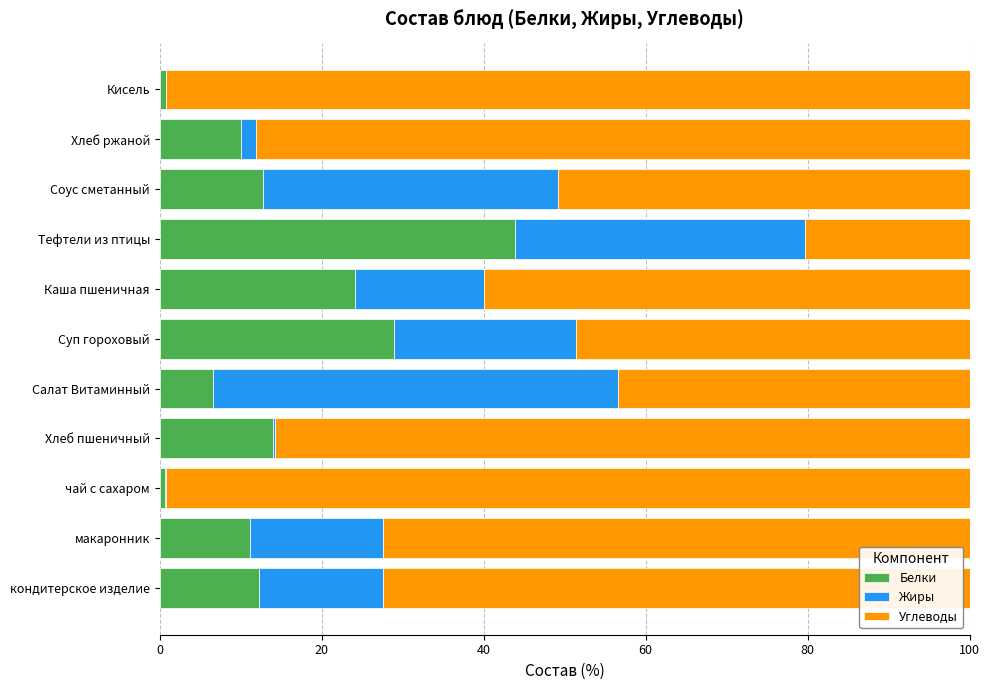

The value of Белки at Каша пшеничная is 31.5. True or false?

False